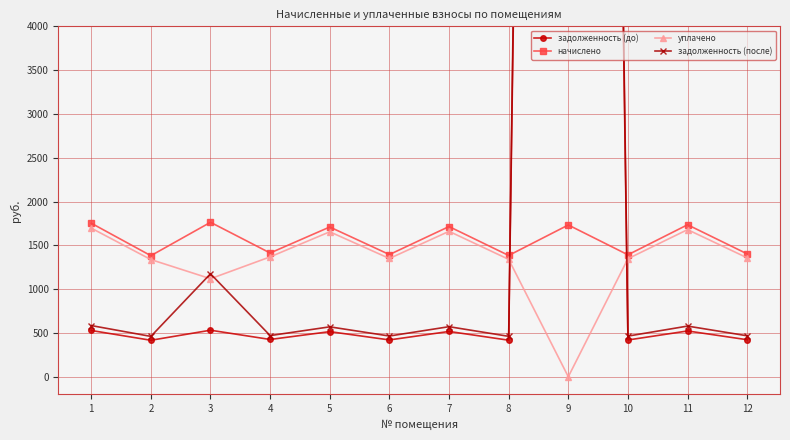

True or false: задолженность (до) and задолженность (после) cross at least once.

False